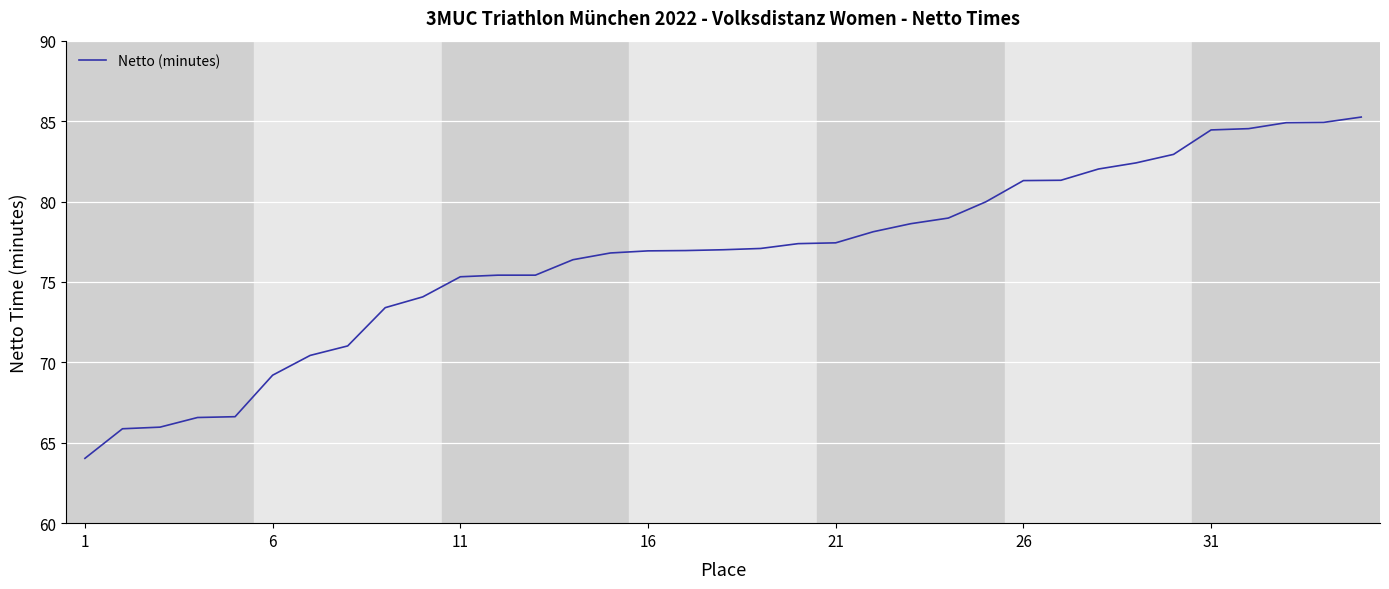

What is the difference between the maximum and minimum values?

21.2